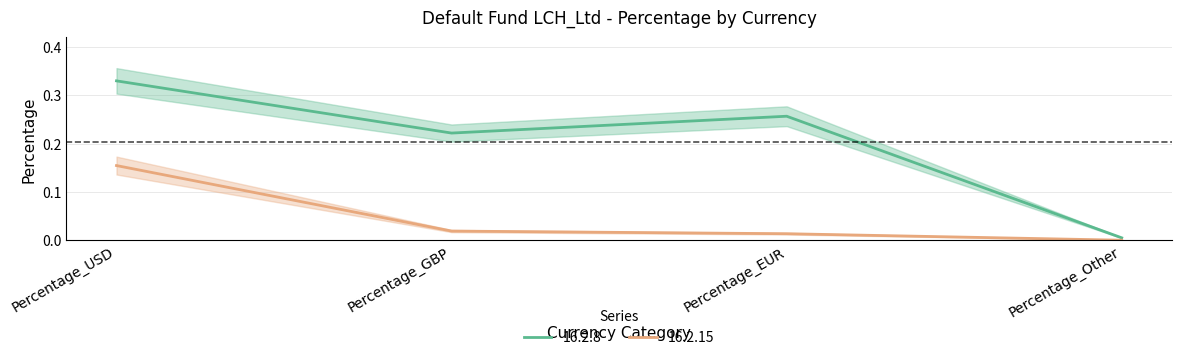

Reading left to right, extract all data points from this chart.

16.2.8: Percentage_USD=0.3	Percentage_GBP=0.2	Percentage_EUR=0.3	Percentage_Other=0.0
16.2.15: Percentage_USD=0.2	Percentage_GBP=0.0	Percentage_EUR=0.0	Percentage_Other=0.0